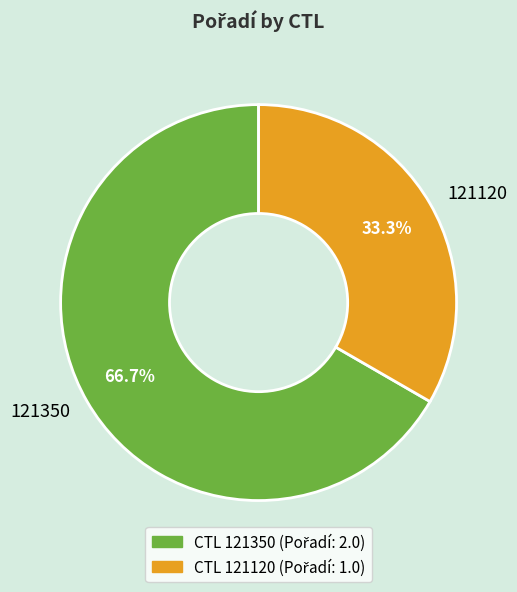

To the nearest percent, what portion does 121350 represent?

67%